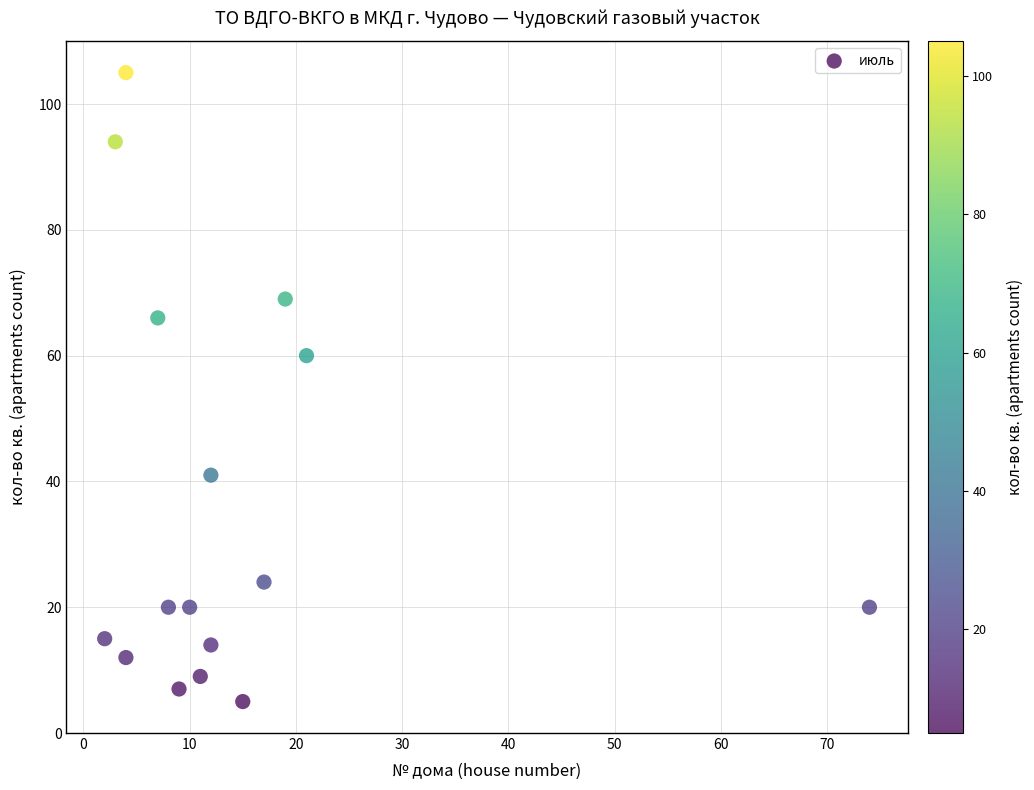

What is the range of Y values (max minus min)?

100